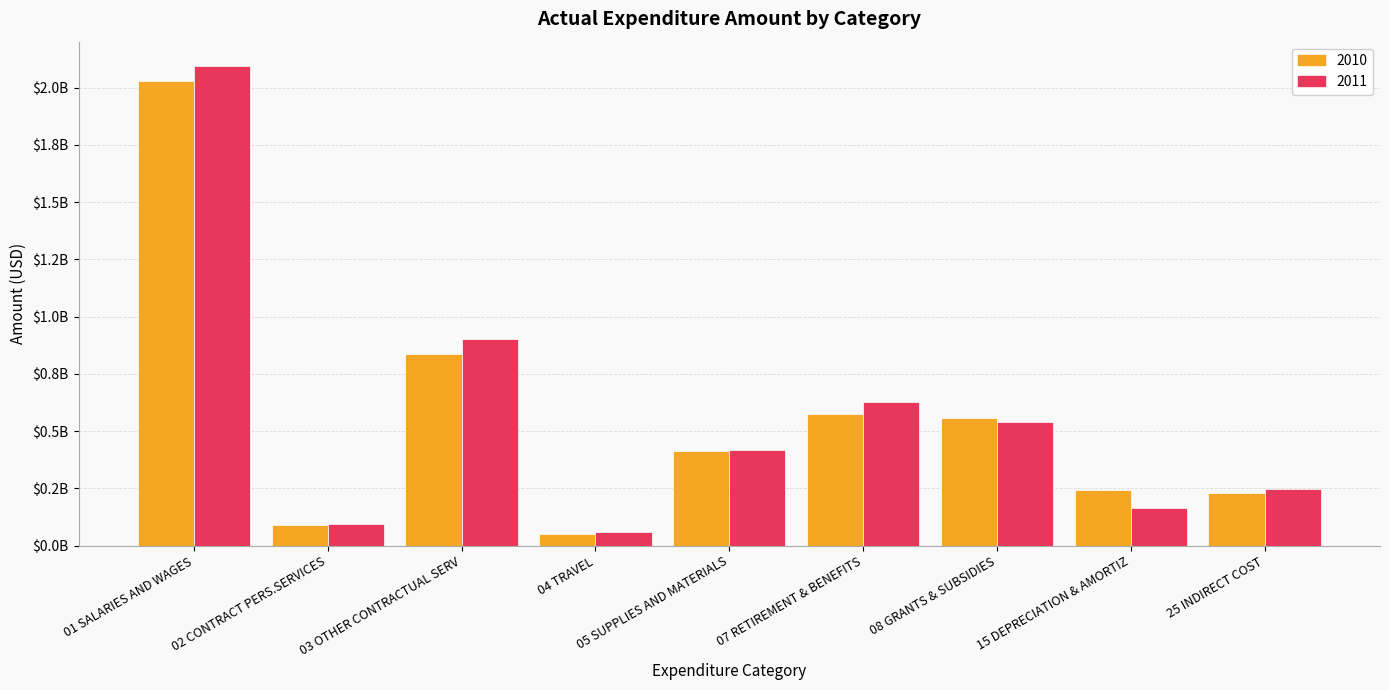

What are all the series names shown in the legend?

2010, 2011